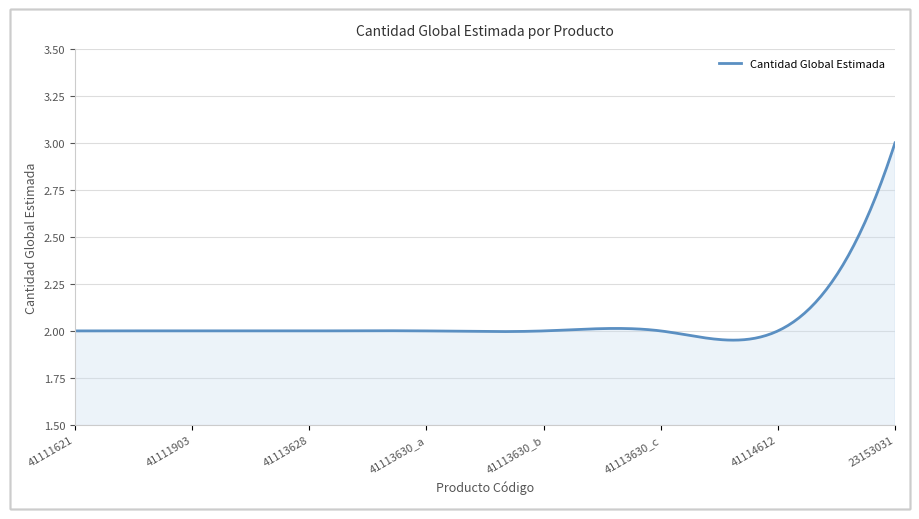

What is the difference between the maximum and minimum values?

1.0